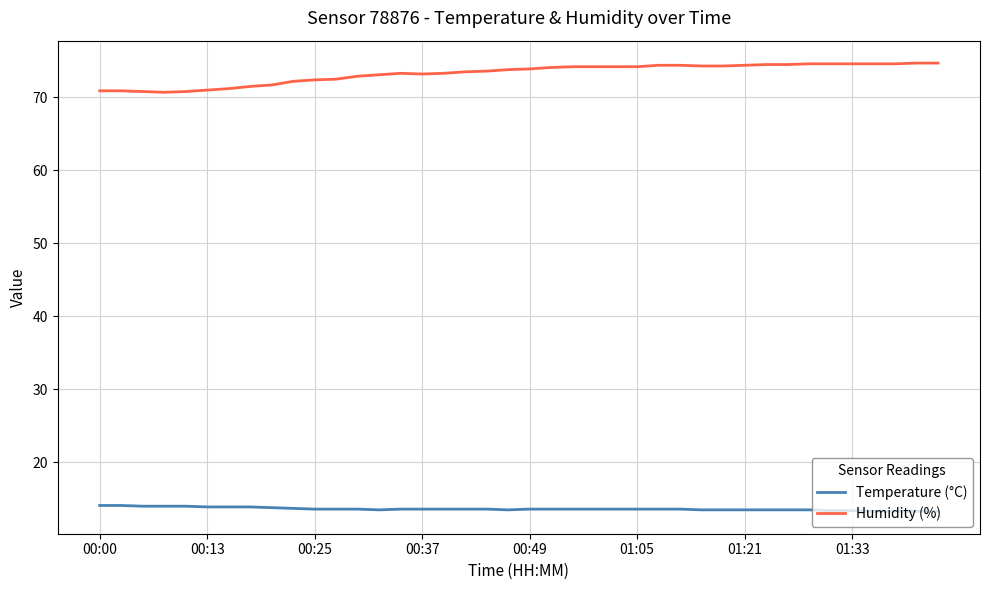

How many lines are shown in the chart?

2